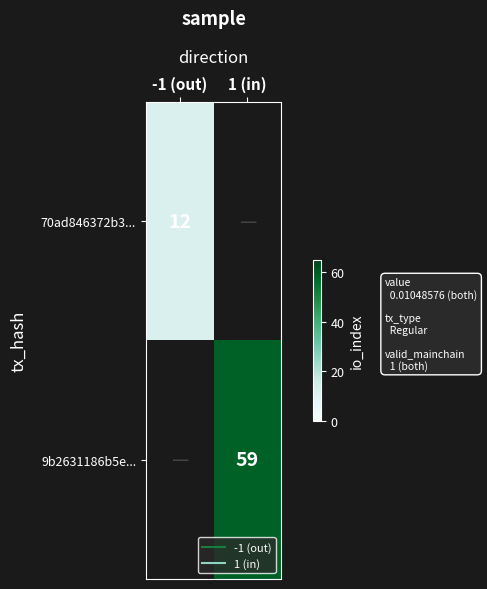

Which label corresponds to the smallest value in the chart?

-1 (out)